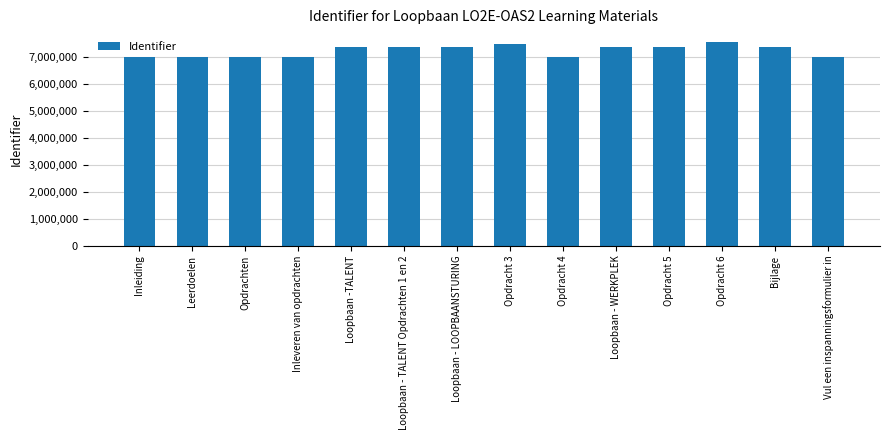

What is the greatest value displayed?

7539236